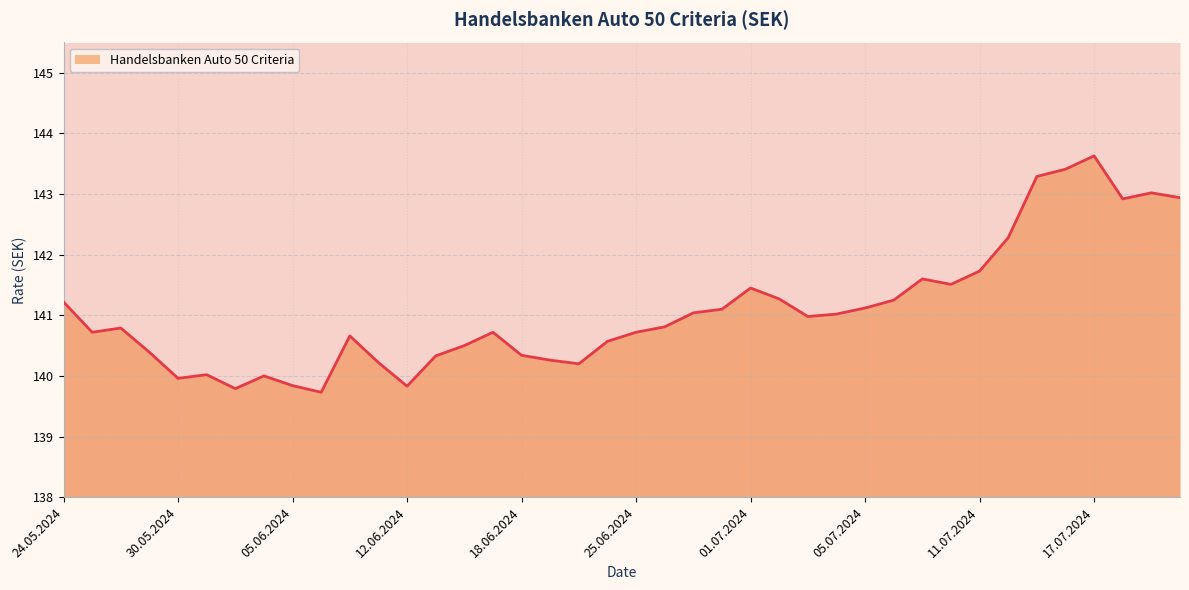

What is the approximate value at 12.06.2024?

139.8